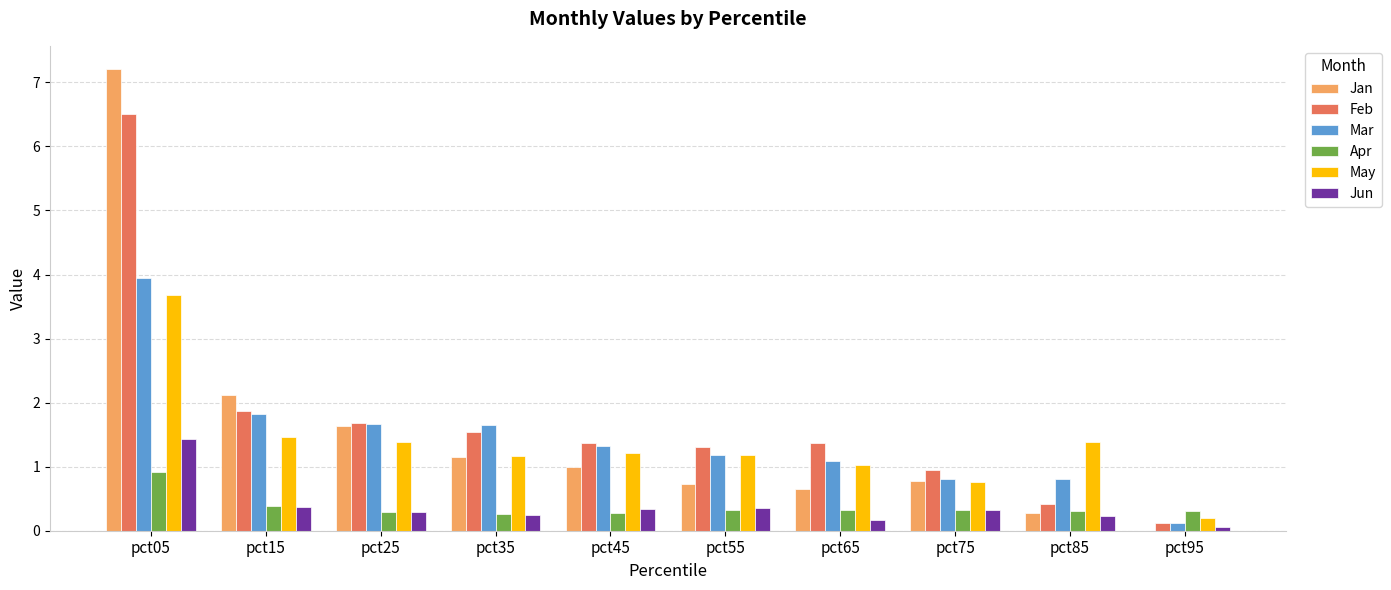

Between pct05 and pct75, which series saw the biggest shift?

Jan